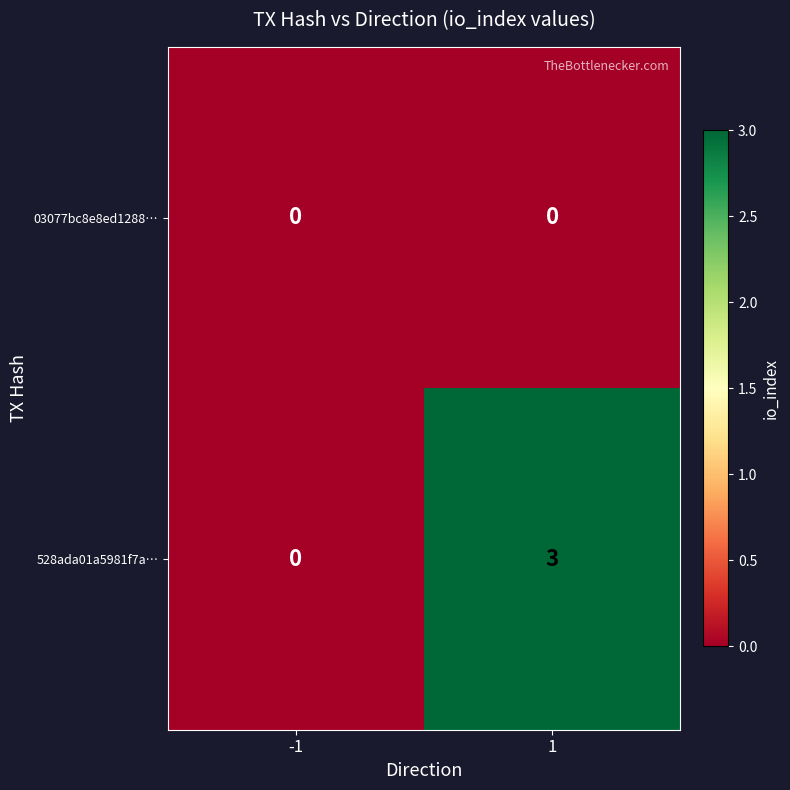

Is it true that 528ada01a5981f7a… equals 1 at -1?

False